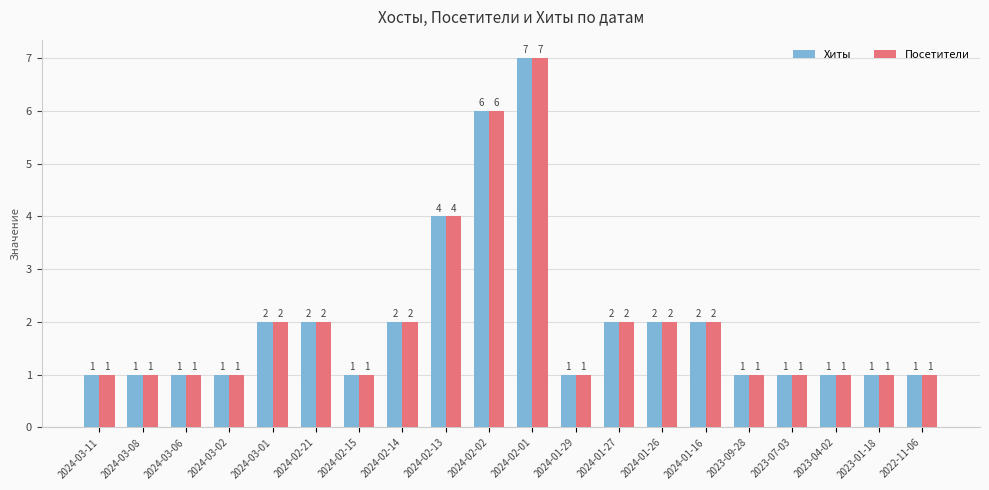

The value of Хиты at 2024-03-01 is 3. True or false?

False